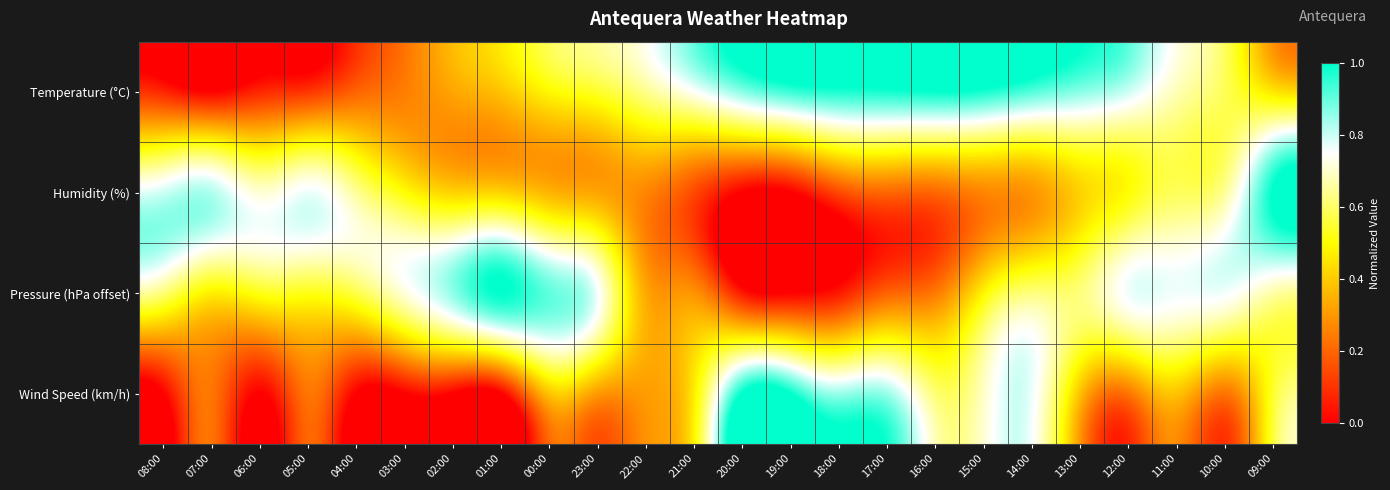

Which series changed the most between 03:00 and 23:00?

Wind Speed (km/h)